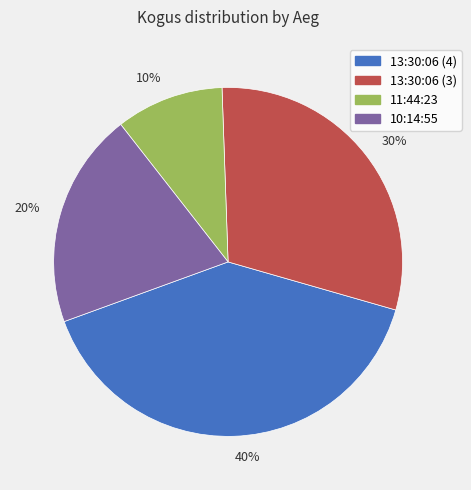

Count the number of slices in the pie.

4